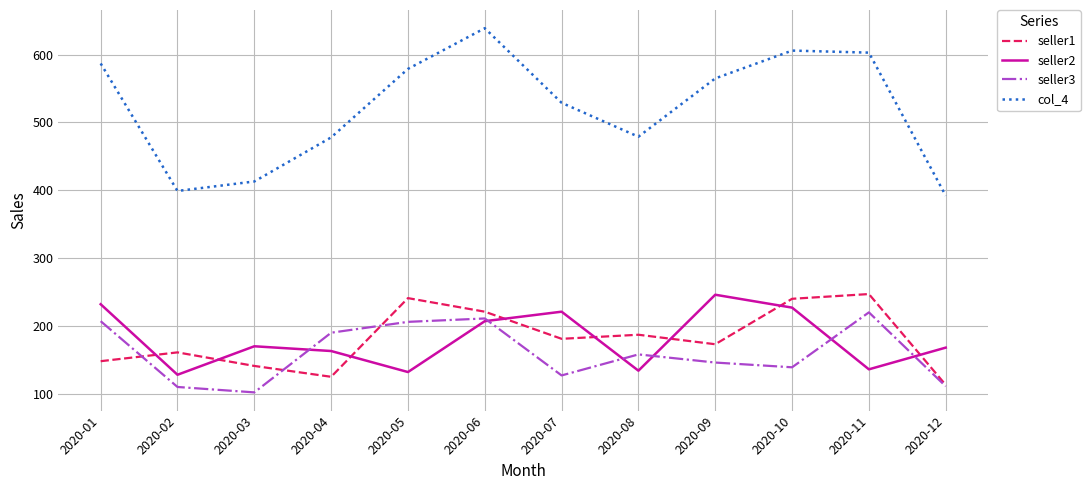

The seller1 series shows 352 at 2020-10. True or false?

False